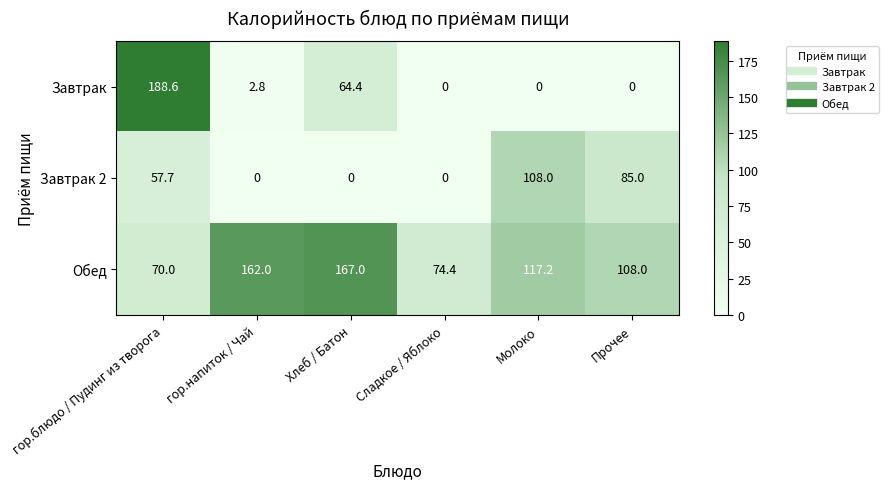

What is the difference between the second highest and second lowest values in the Завтрак 2 series?

85.0